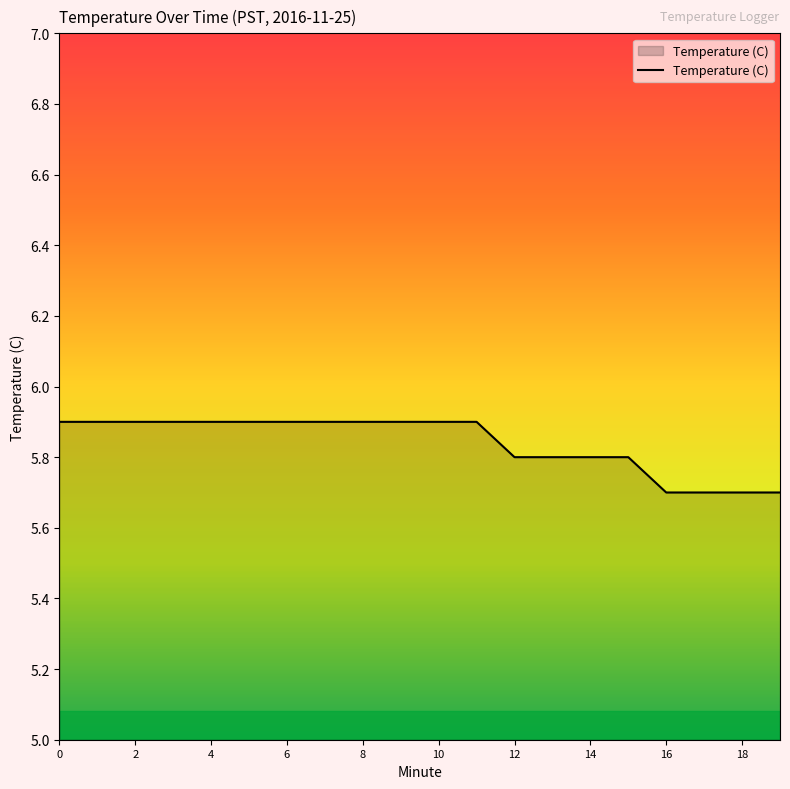

What is the maximum value shown in the chart?

5.9